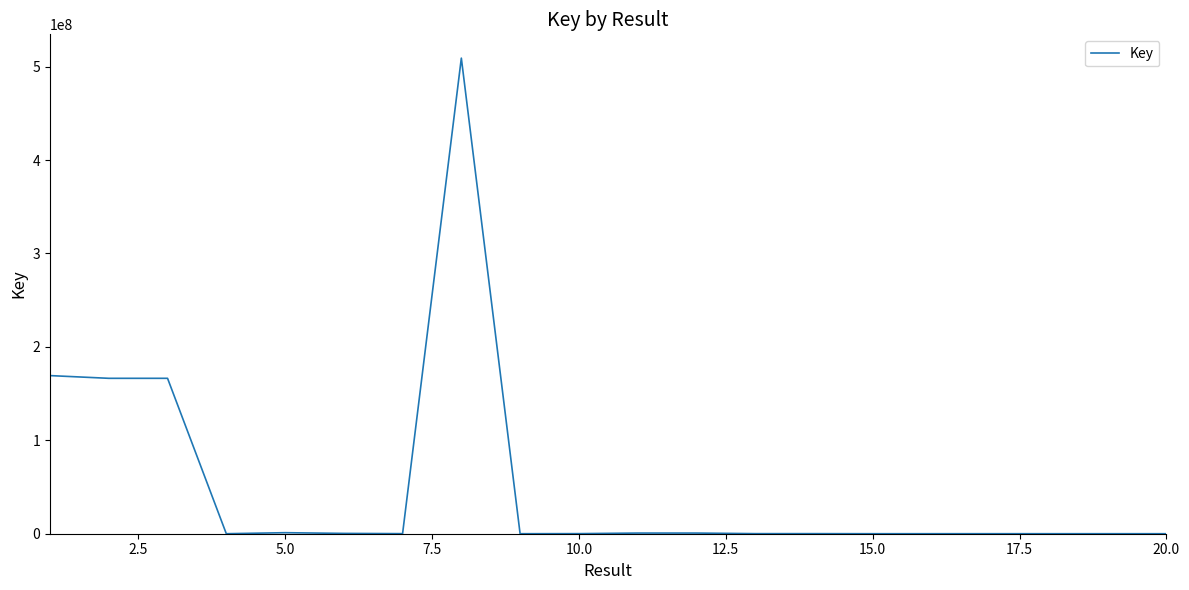

Count the number of data series in this chart.

1